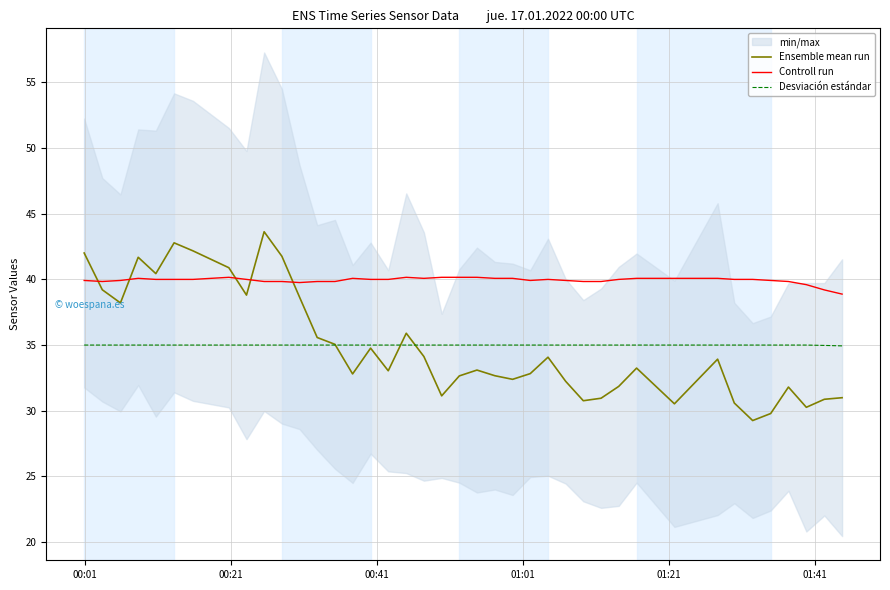

How many data points in Ensemble mean run are above 33?

22